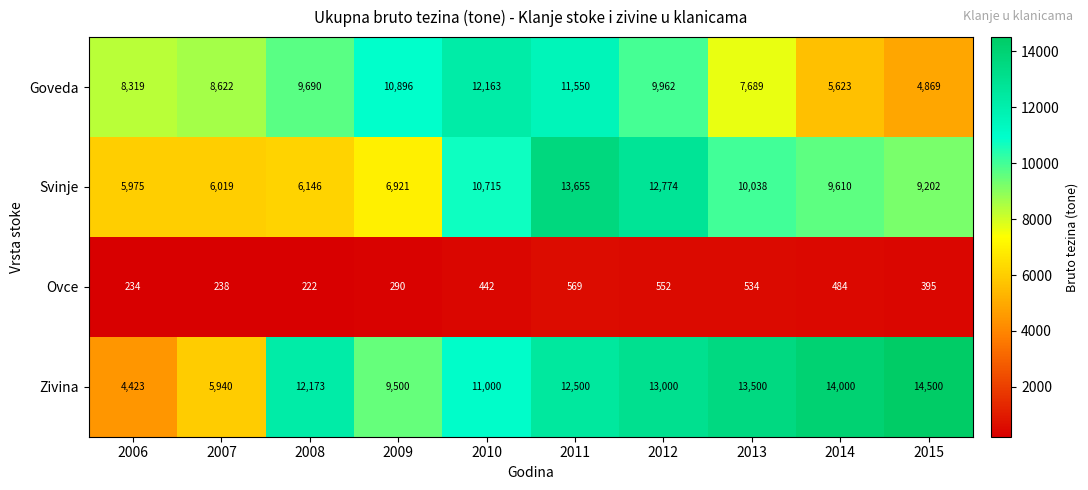

Which series has the largest total across all categories?

Zivina